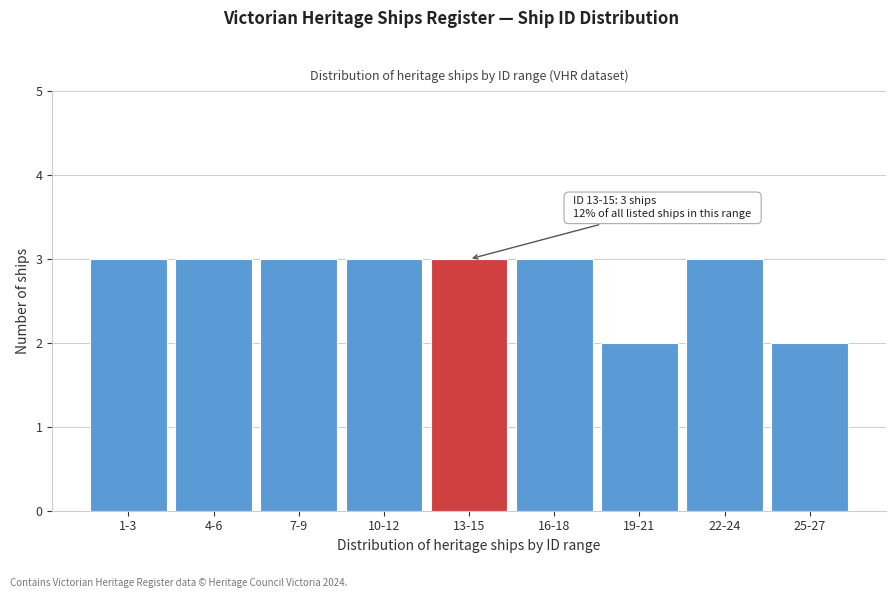

Reading left to right, what are all the values shown in this chart?

3	3	3	3	3	3	2	3	2